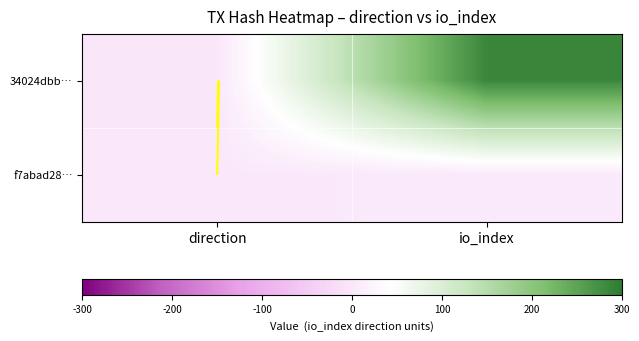

Is the value of f7abad28… at direction greater than the value of 34024dbb… at direction?

Yes